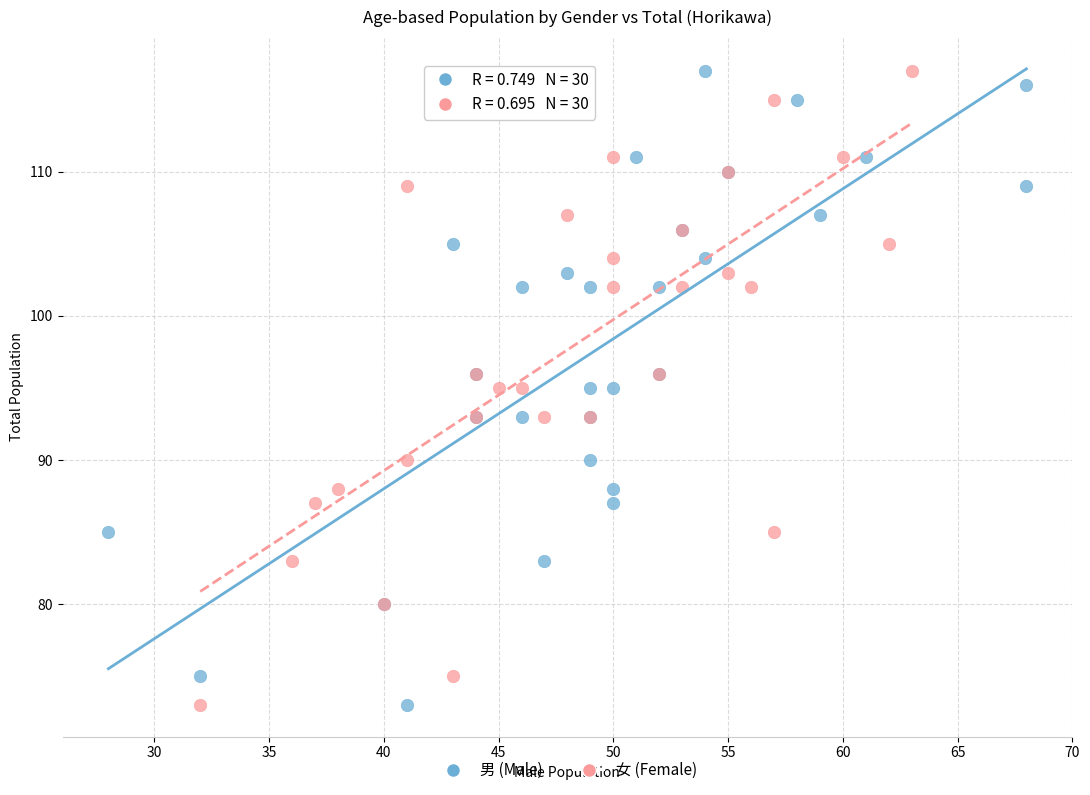

What are all the series names shown in the legend?

男 (Male), 女 (Female)